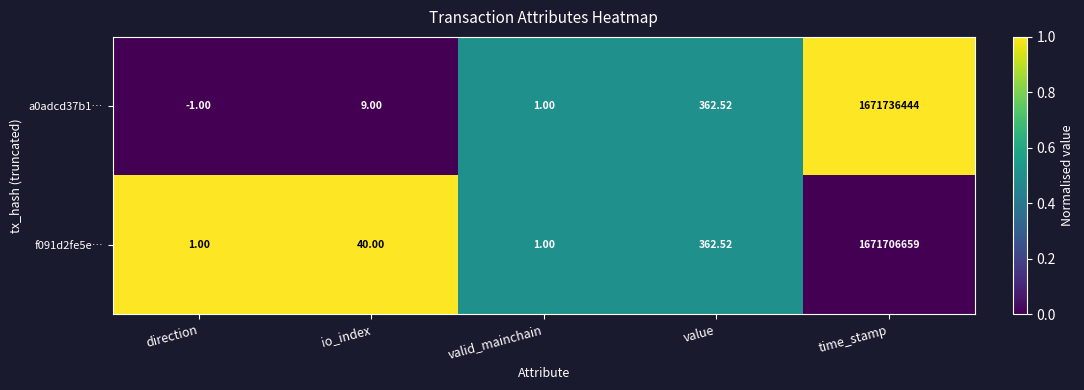

At how many categories does at least one series exceed 0?

5